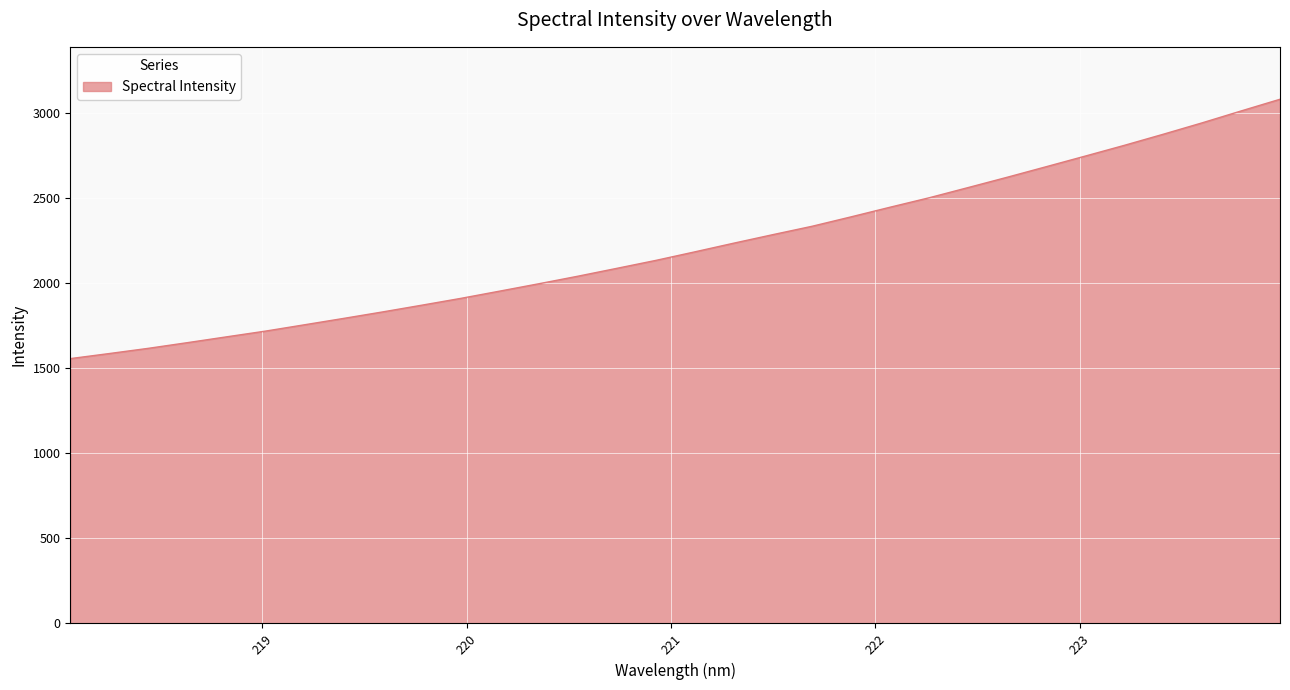

What is the average value?

2215.6